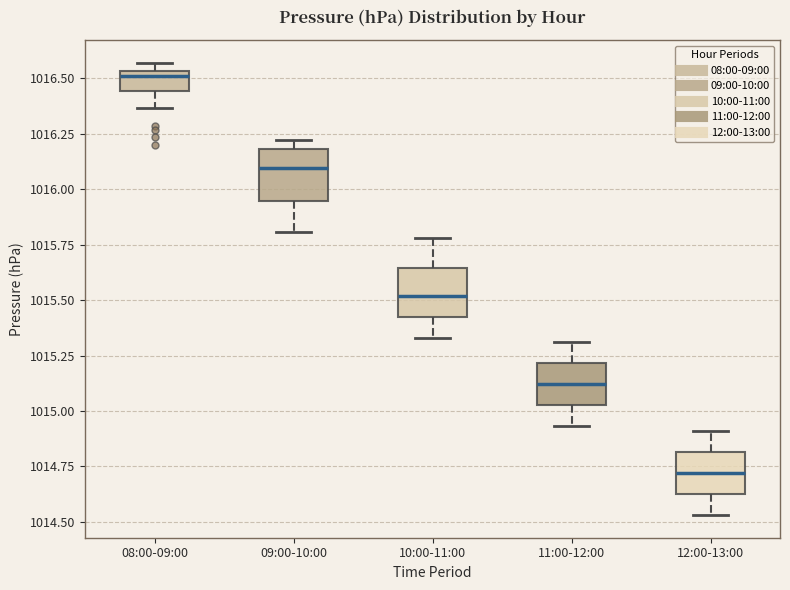

Which box's median line is the lowest?

12:00-13:00